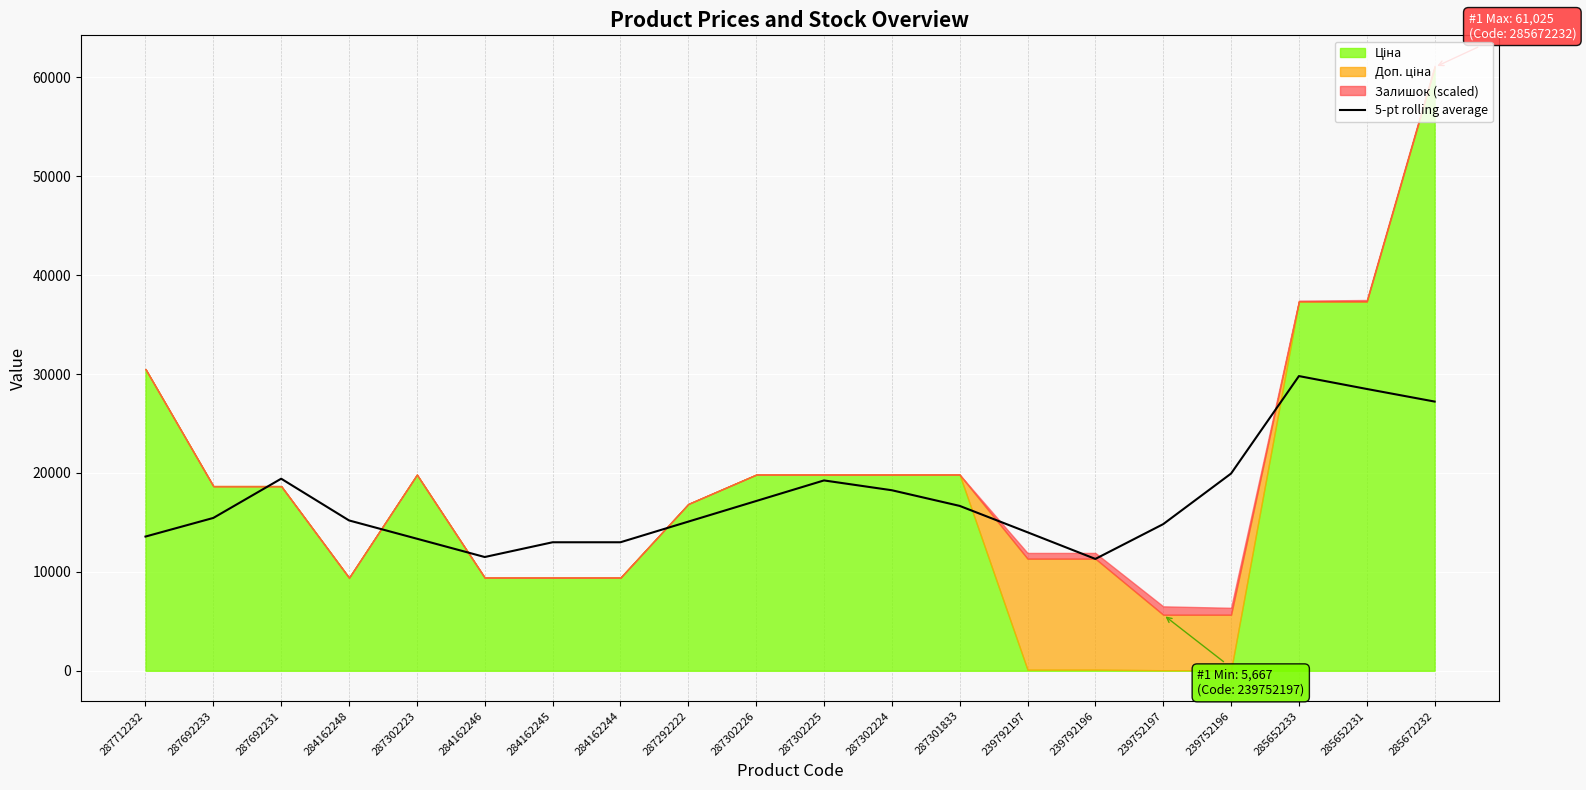

Is it true that 5-pt rolling average equals 12995.1 at 284162244?

True